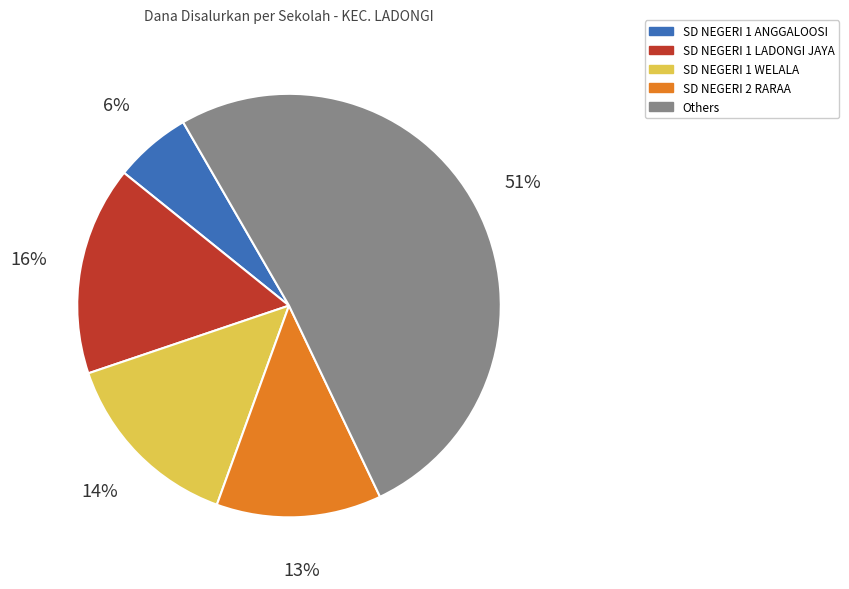

To the nearest percent, what is the average slice percentage?

20%